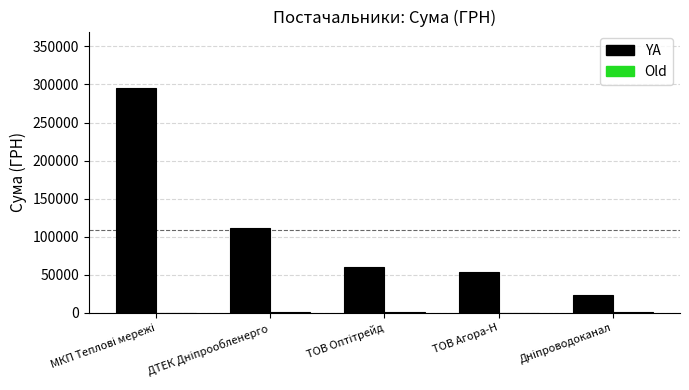

True or false: YA has a value of 53028.9 at ТОВ Агора-Н.

True